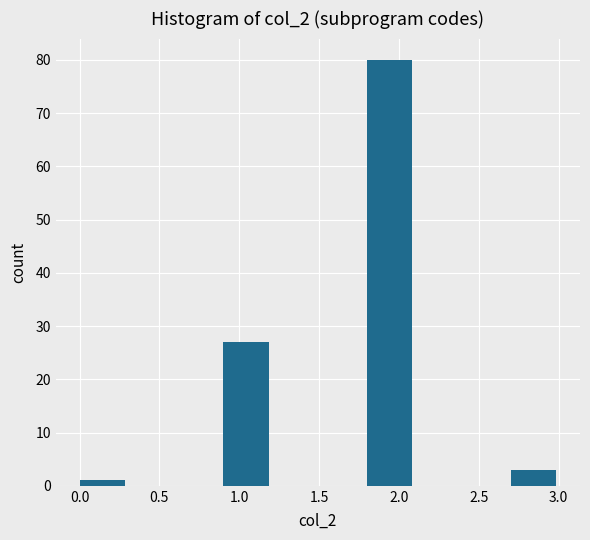

What is the height of the bar covering 2.7 to 3.0 on the x-axis? The values are not printed on the chart, so give them approximately, as read against the axis.

3